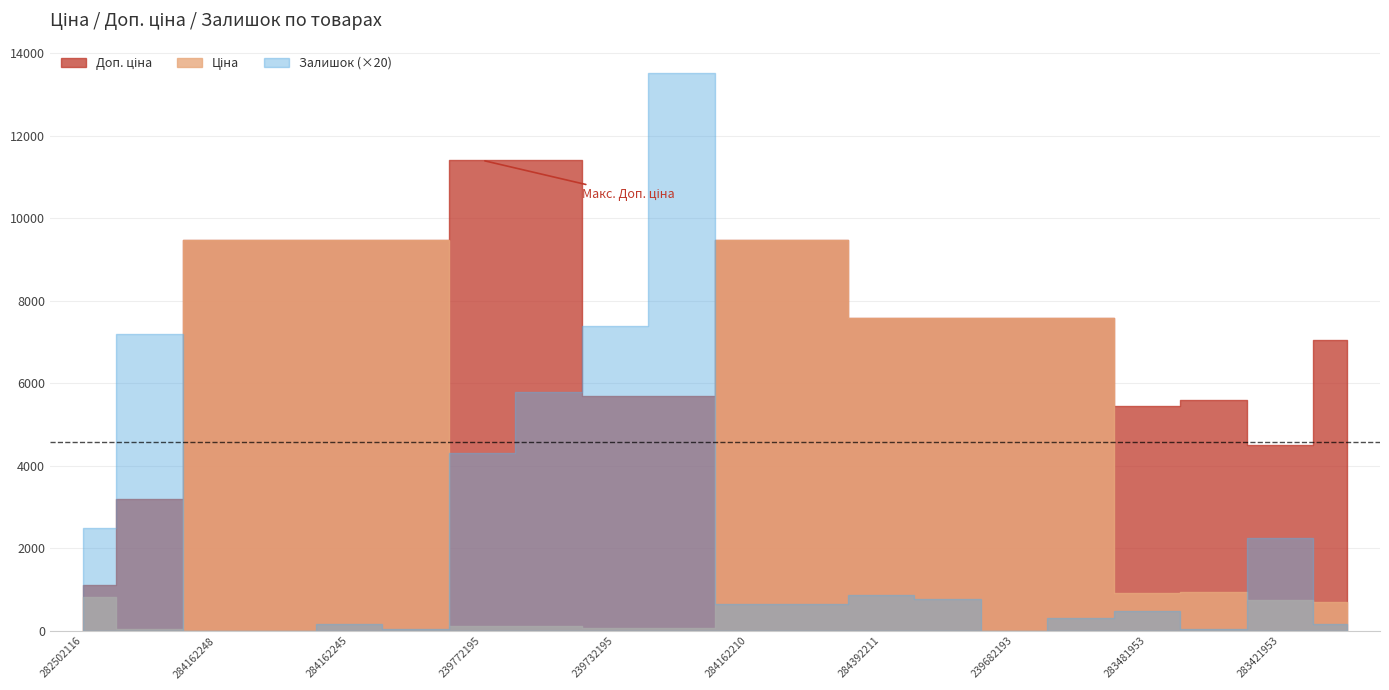

What is the spread (max minus min) of values at 282502116?

984.2